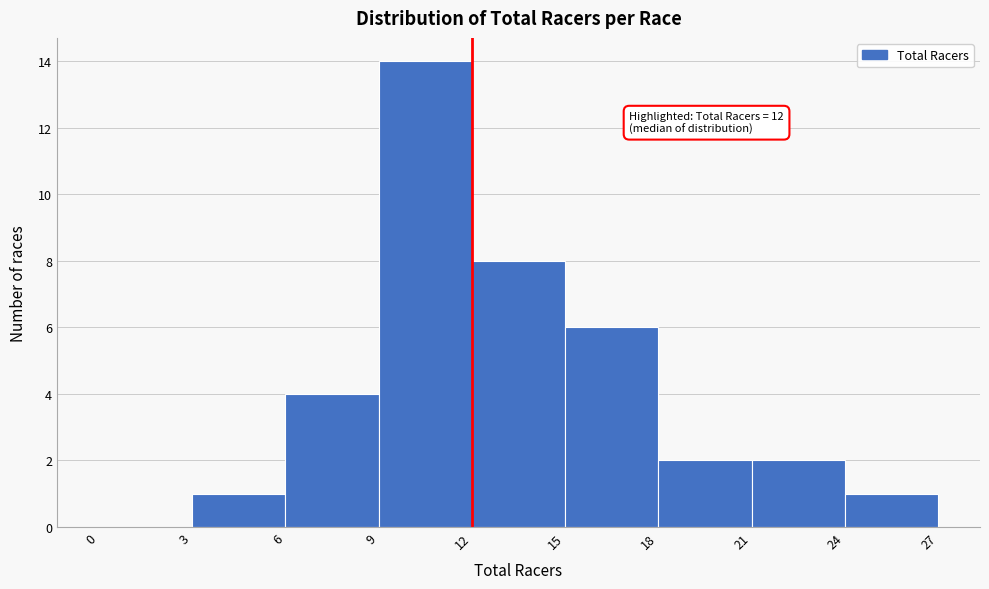

Over which range of the x-axis is the bar tallest?

9 to 12